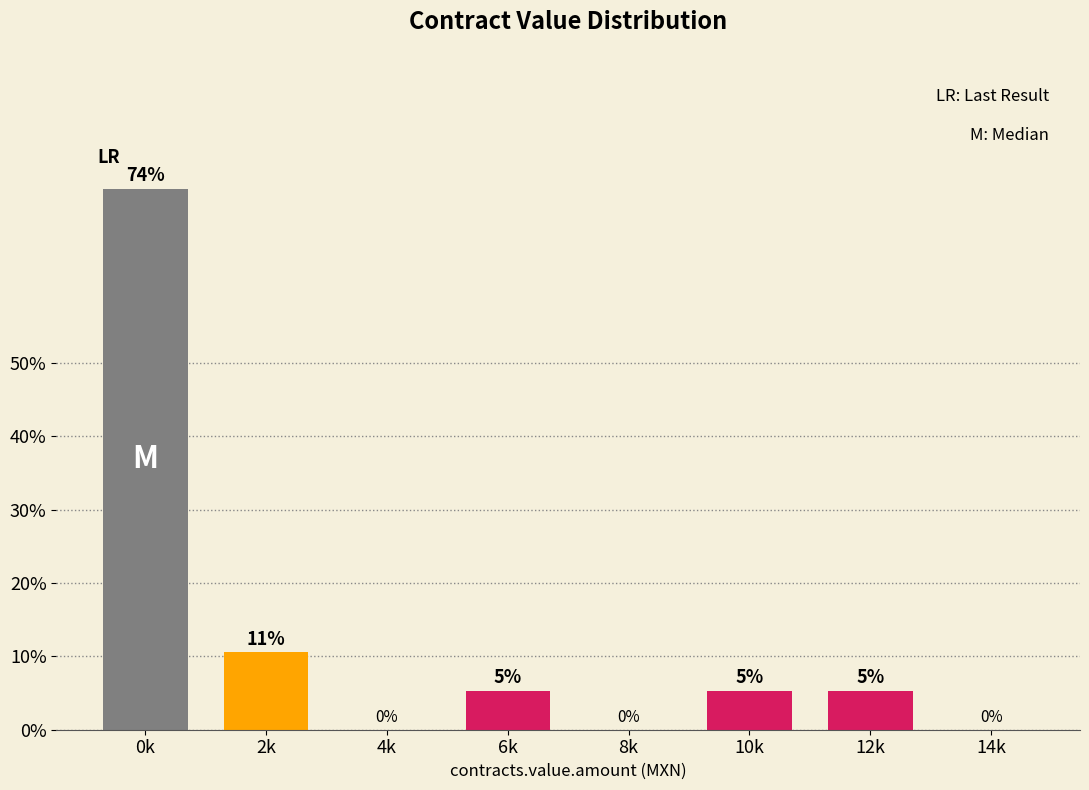

True or false: the data shows 0.0 at 4k.

True